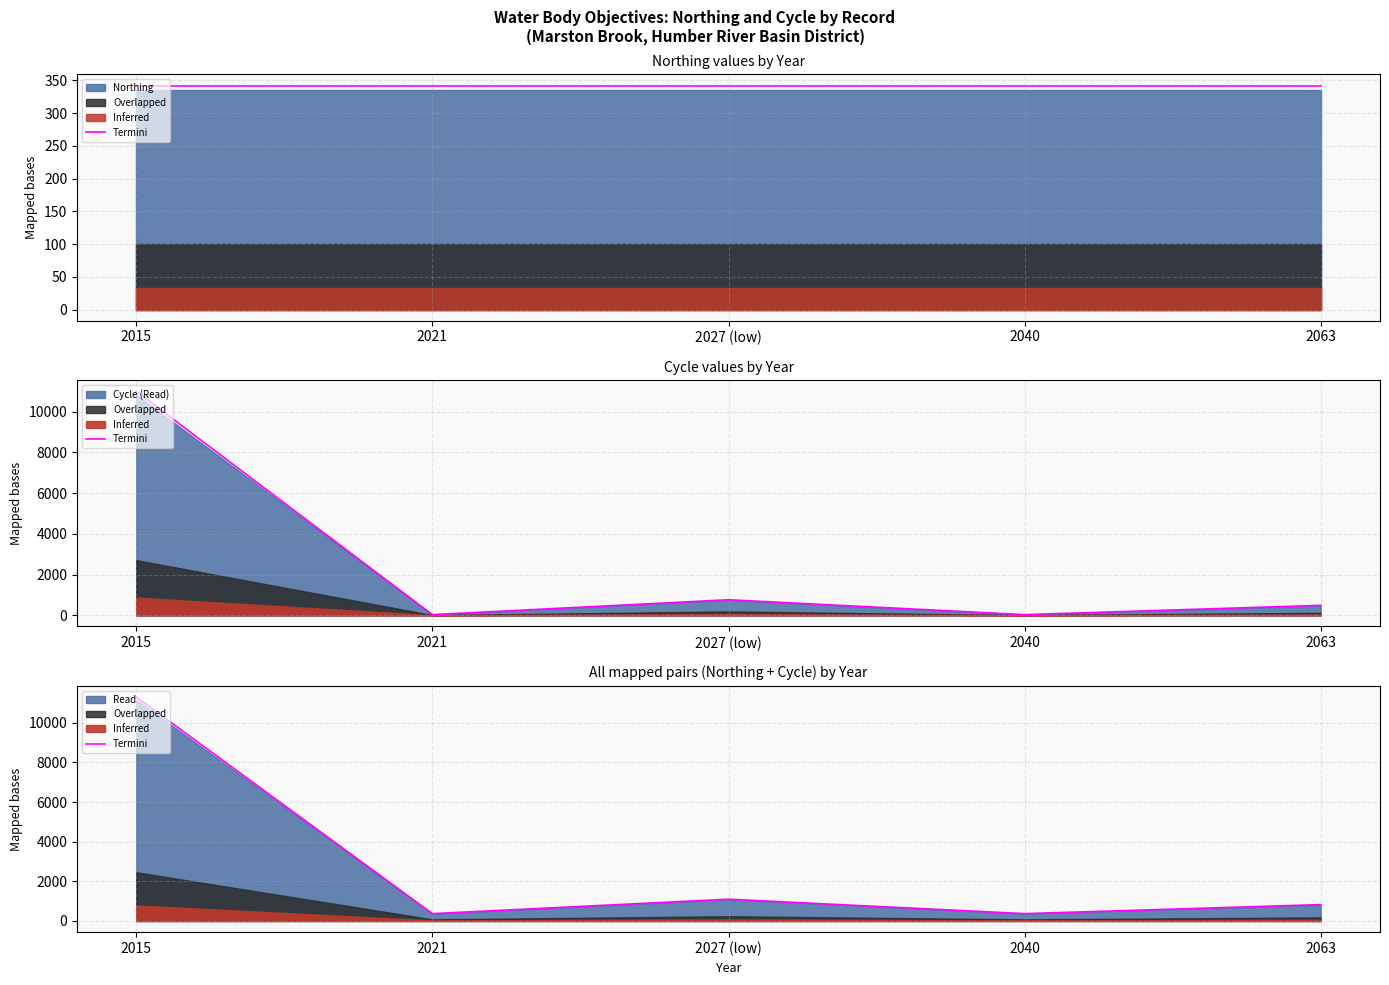

Is it true that the value at 2063 is 825.0?

True